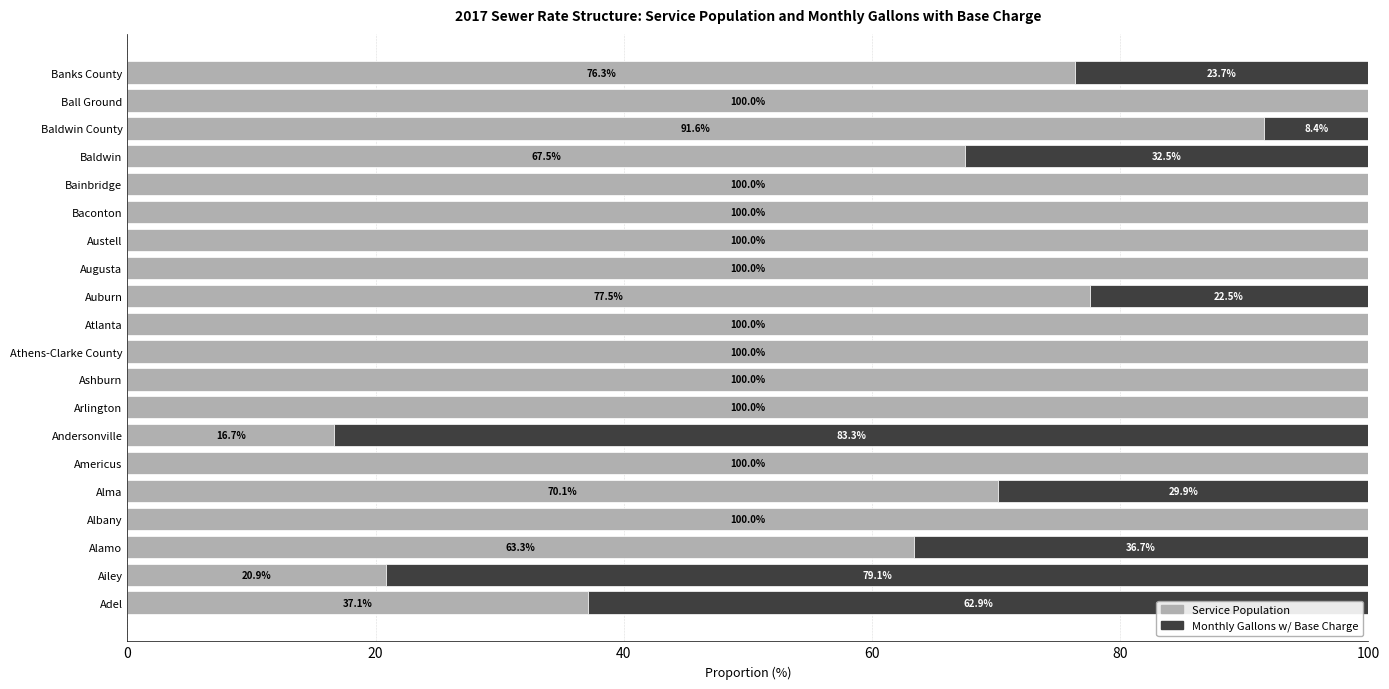

What is the maximum value for Service Population?

100.0